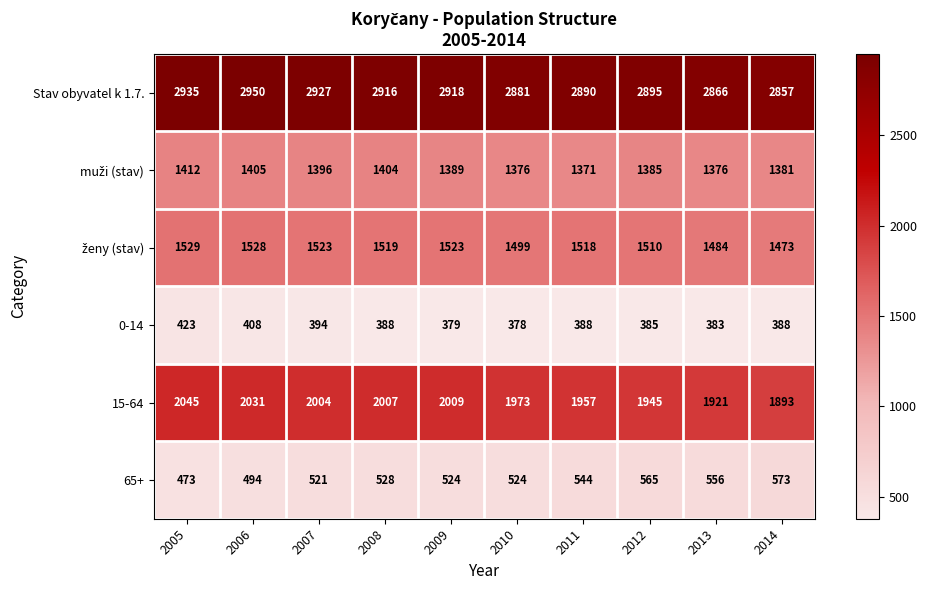

True or false: 0-14 has a value of 379 at 2009.

True